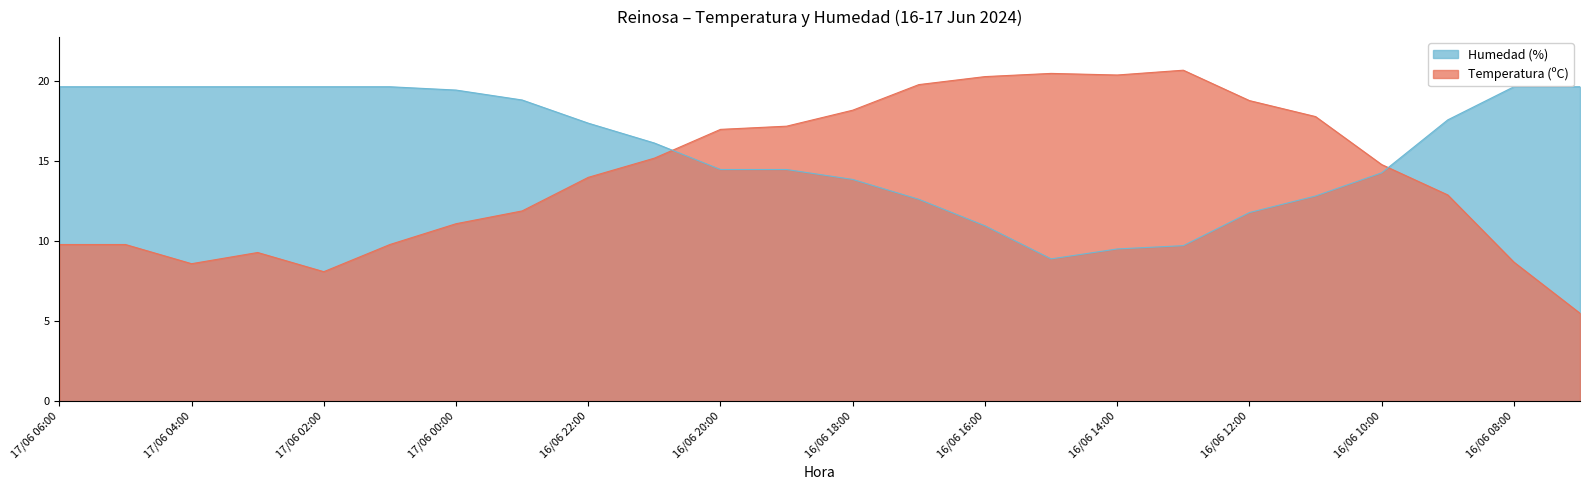

What is the value of the Humedad (%) point at the 13th from the left?

13.9